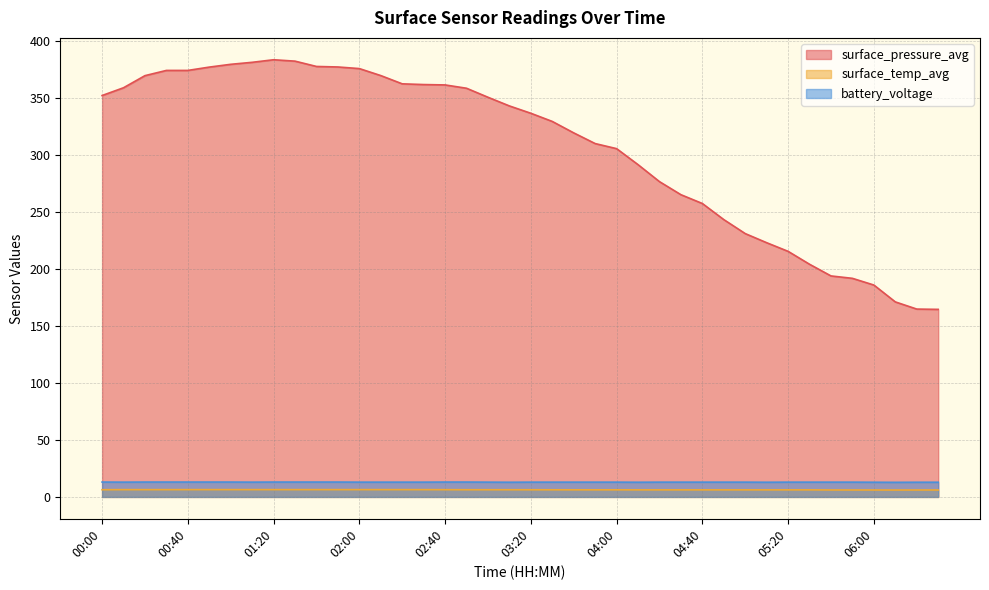

How many lines are shown in the chart?

3